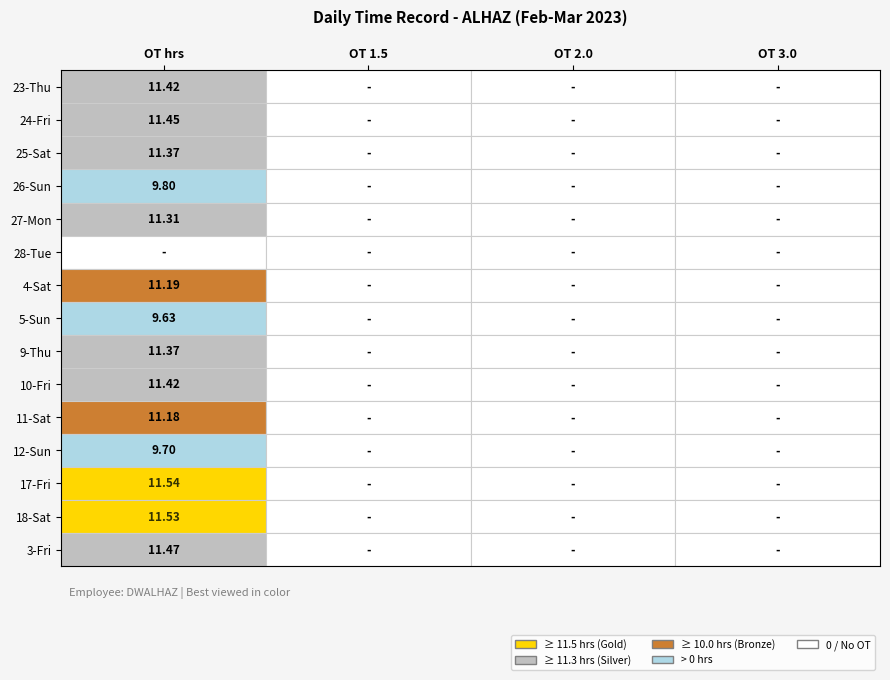

Between OT 3.0 and OT 2.0, which is larger?

OT 3.0